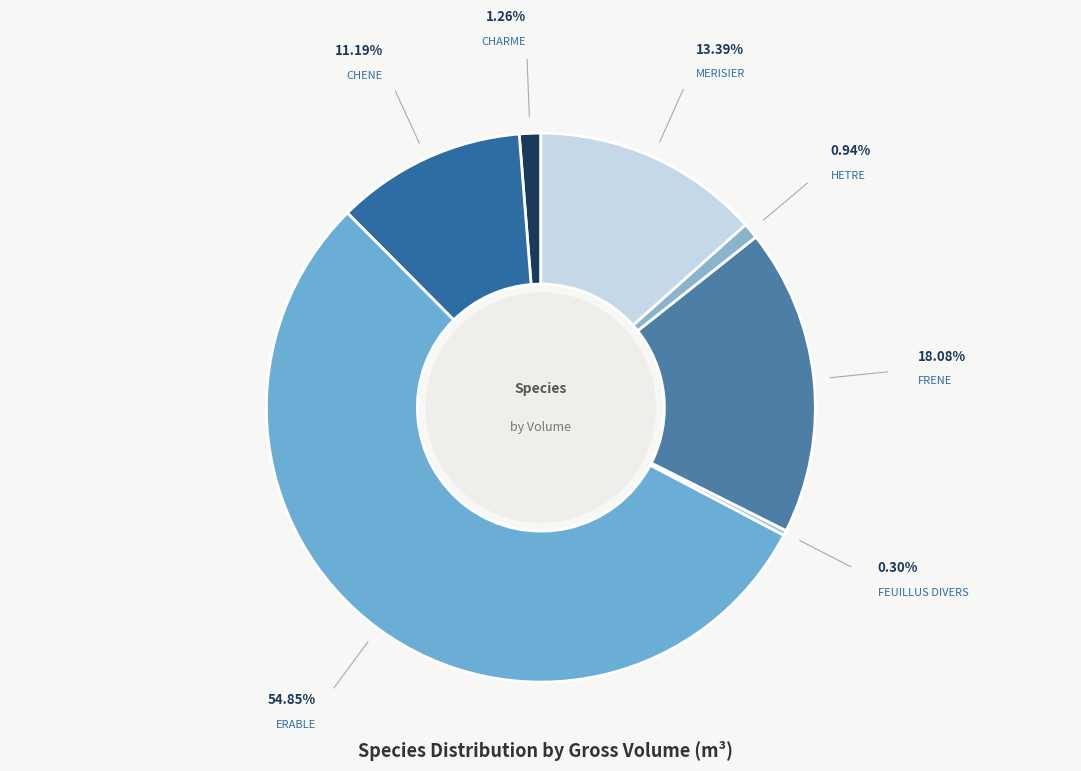

Is ERABLE the majority of the pie?

Yes